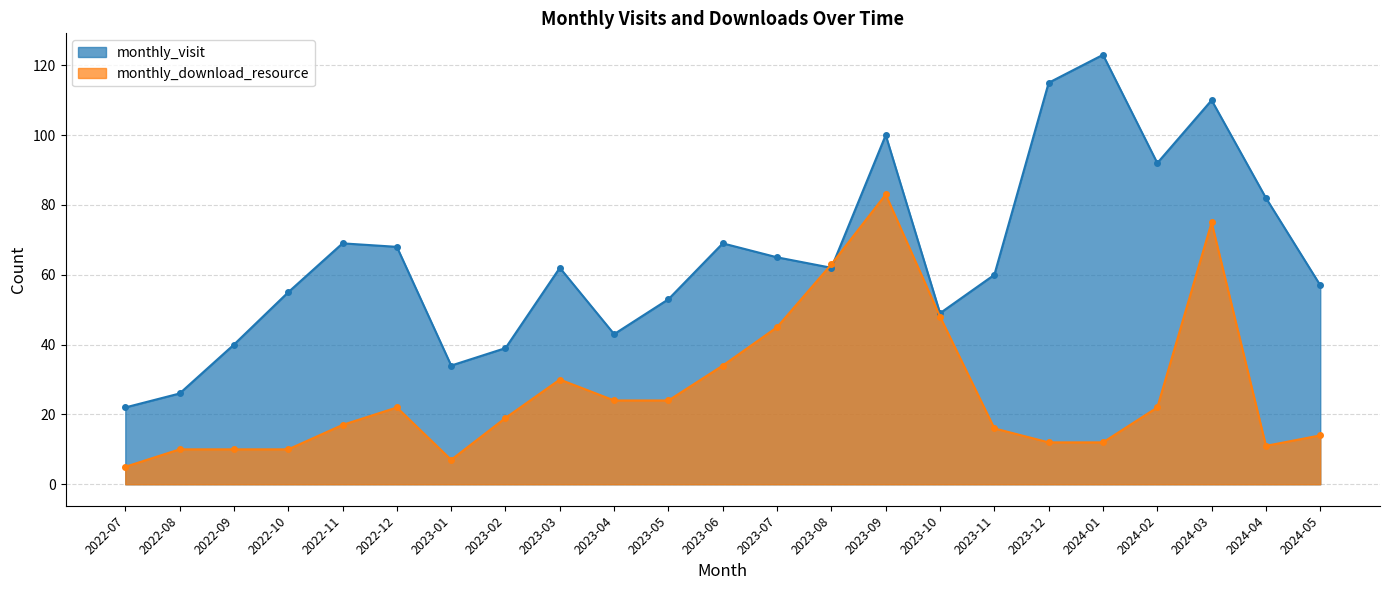

At which label does monthly_visit first exceed 62?

2022-11